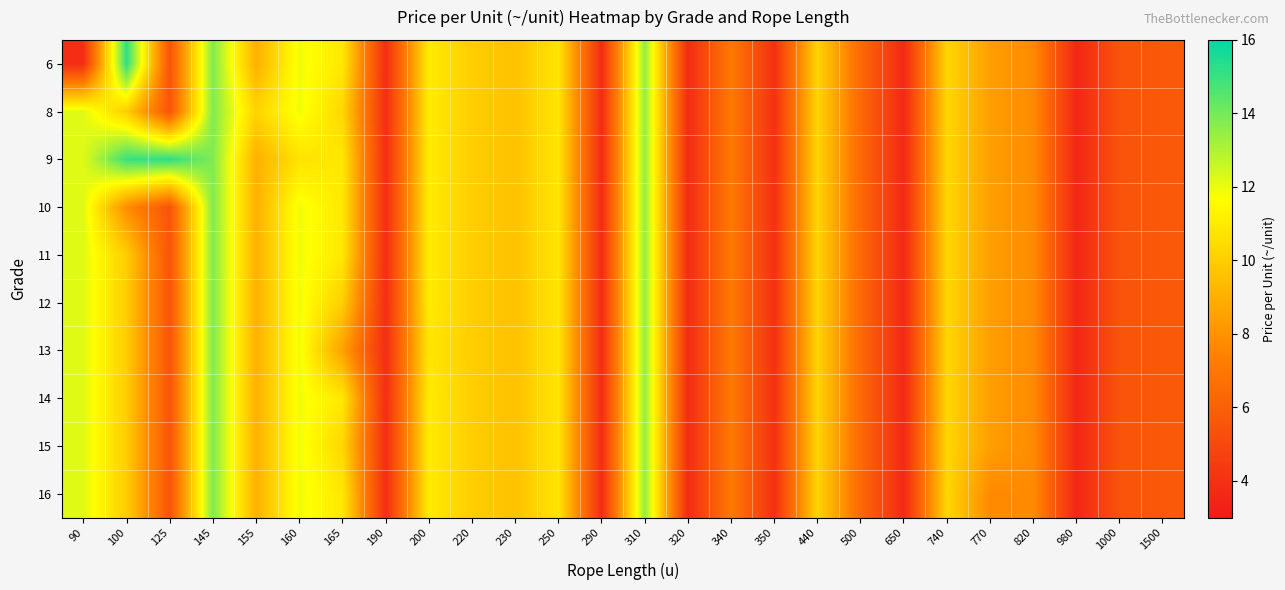

Reading left to right, transcribe all the data shown in this chart.

6: 90=3.9	100=15.2	125=5.5	145=13.8	155=9.0	160=11.9	165=10.9	190=3.9	200=11.0	220=10.0	230=9.6	250=10.8	290=3.8	310=13.5	320=3.8	340=7.1	350=4.0	440=10.2	500=6.4	650=3.7	740=10.3	770=8.4	820=7.7	980=3.6	1000=5.5	1500=5.7
8: 90=12.2	100=10.0	125=5.5	145=13.8	155=10.2	160=11.9	165=10.3	190=3.9	200=11.0	220=10.0	230=9.6	250=10.8	290=3.8	310=13.5	320=3.8	340=7.1	350=4.0	440=10.2	500=6.4	650=3.7	740=10.3	770=8.4	820=7.7	980=3.6	1000=5.5	1500=5.7
9: 90=12.2	100=15.0	125=15.2	145=13.8	155=9.0	160=10.7	165=10.9	190=3.9	200=11.0	220=10.0	230=9.6	250=10.8	290=3.8	310=13.5	320=3.8	340=7.1	350=4.0	440=10.2	500=6.4	650=3.7	740=10.3	770=8.4	820=7.7	980=3.6	1000=5.5	1500=5.7
10: 90=12.2	100=7.8	125=5.5	145=13.8	155=9.0	160=11.9	165=10.9	190=3.9	200=11.0	220=10.0	230=9.6	250=10.8	290=3.8	310=13.5	320=3.8	340=7.1	350=4.0	440=10.2	500=6.4	650=3.7	740=10.3	770=8.4	820=7.7	980=3.6	1000=5.5	1500=5.7
11: 90=12.2	100=10.0	125=5.5	145=13.8	155=9.0	160=11.9	165=10.9	190=3.9	200=11.0	220=10.0	230=9.6	250=10.8	290=3.8	310=13.5	320=3.8	340=7.1	350=4.0	440=10.2	500=6.4	650=3.7	740=10.3	770=8.4	820=7.7	980=3.6	1000=5.5	1500=5.7
12: 90=12.2	100=10.0	125=5.5	145=13.8	155=9.0	160=11.9	165=10.0	190=3.9	200=11.0	220=10.0	230=9.6	250=10.8	290=3.8	310=13.5	320=3.8	340=7.1	350=4.0	440=10.2	500=6.4	650=3.7	740=10.3	770=8.4	820=7.7	980=3.6	1000=5.5	1500=5.7
13: 90=12.2	100=10.0	125=5.5	145=13.8	155=9.0	160=11.9	165=8.5	190=3.9	200=10.8	220=10.0	230=9.6	250=10.8	290=3.8	310=13.5	320=3.8	340=7.1	350=4.0	440=10.2	500=6.4	650=3.7	740=10.3	770=8.4	820=7.7	980=3.6	1000=5.5	1500=5.7
14: 90=12.2	100=10.0	125=5.5	145=13.8	155=9.0	160=11.9	165=10.9	190=3.9	200=11.0	220=10.0	230=9.6	250=10.8	290=3.8	310=13.5	320=3.8	340=7.1	350=4.0	440=10.2	500=6.4	650=3.7	740=10.3	770=8.4	820=7.7	980=3.6	1000=5.5	1500=5.7
15: 90=12.2	100=10.0	125=5.5	145=13.8	155=9.0	160=11.9	165=10.3	190=3.9	200=11.0	220=10.0	230=9.6	250=10.8	290=3.8	310=13.5	320=3.8	340=7.1	350=4.0	440=10.2	500=6.4	650=3.7	740=10.3	770=8.4	820=7.7	980=3.6	1000=5.5	1500=5.7
16: 90=12.2	100=10.0	125=5.5	145=13.8	155=9.0	160=11.9	165=10.9	190=3.9	200=11.0	220=10.0	230=9.6	250=10.8	290=3.8	310=13.5	320=3.8	340=7.1	350=4.0	440=10.2	500=6.4	650=3.7	740=10.3	770=7.7	820=7.7	980=3.6	1000=5.5	1500=5.7